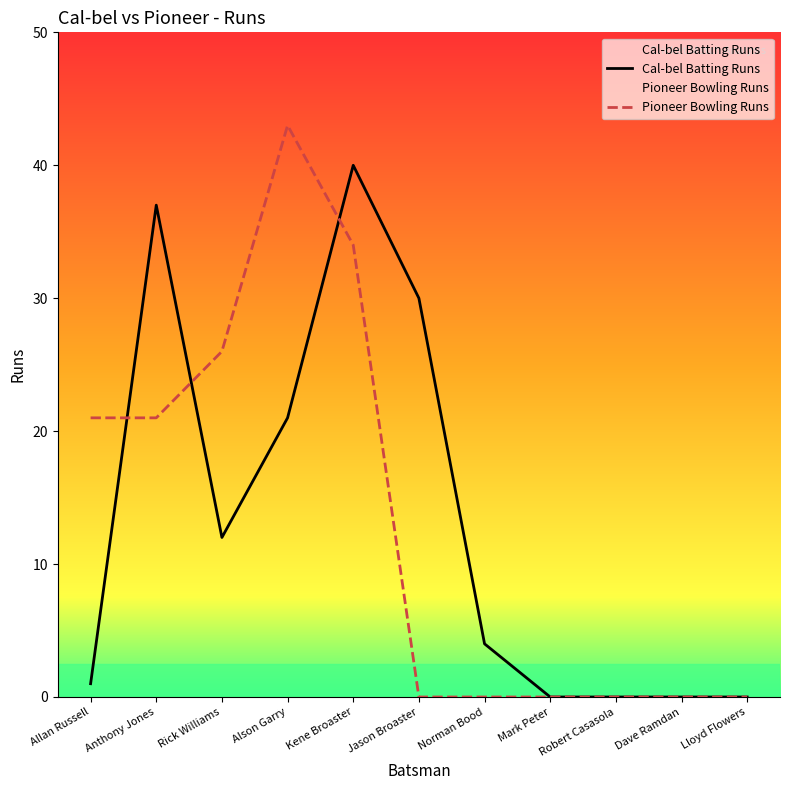

Reading left to right, transcribe all the data shown in this chart.

Cal-bel Batting Runs: 1	37	12	21	40	30	4	0	0	0	0
Pioneer Bowling Runs: 21	21	26	43	34	0	0	0	0	0	0